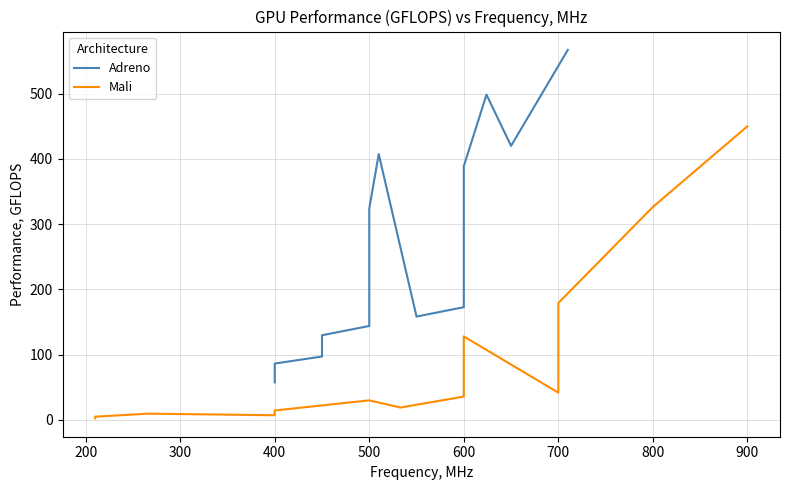

True or false: Adreno and Mali cross at least once.

False